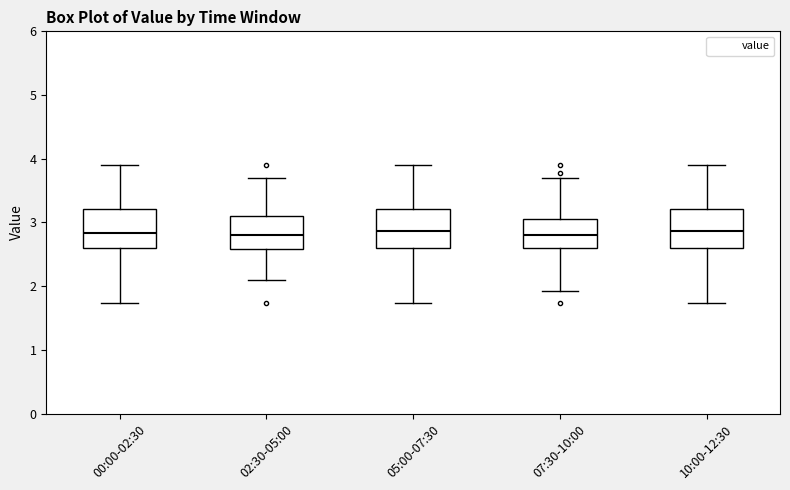

Reading left to right, read every box against the y-axis: the position of its median line, the range the box covers, and the ends of its whiskers. The values are not printed on the chart, so give them approximately, as read against the axis.

00:00-02:30: median 2.8, box 2.6 to 3.2, whiskers 1.7 to 3.9
02:30-05:00: median 2.8, box 2.6 to 3.1, whiskers 2.1 to 3.7
05:00-07:30: median 2.9, box 2.6 to 3.2, whiskers 1.7 to 3.9
07:30-10:00: median 2.8, box 2.6 to 3.0, whiskers 1.9 to 3.7
10:00-12:30: median 2.9, box 2.6 to 3.2, whiskers 1.7 to 3.9